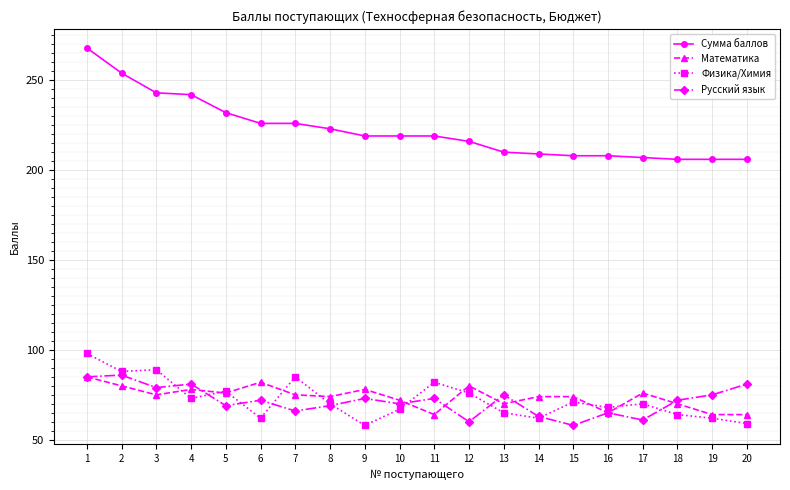

At 4, list the series in order from smallest to largest.

Физика/Химия, Математика, Русский язык, Сумма баллов